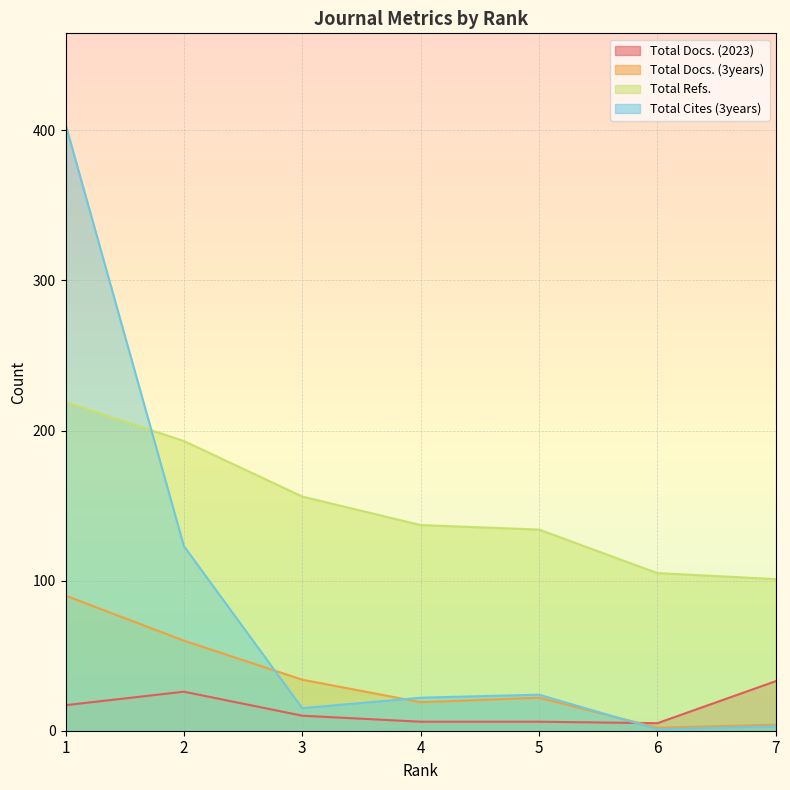

Which series has the largest range (max minus min)?

Total Cites (3years)